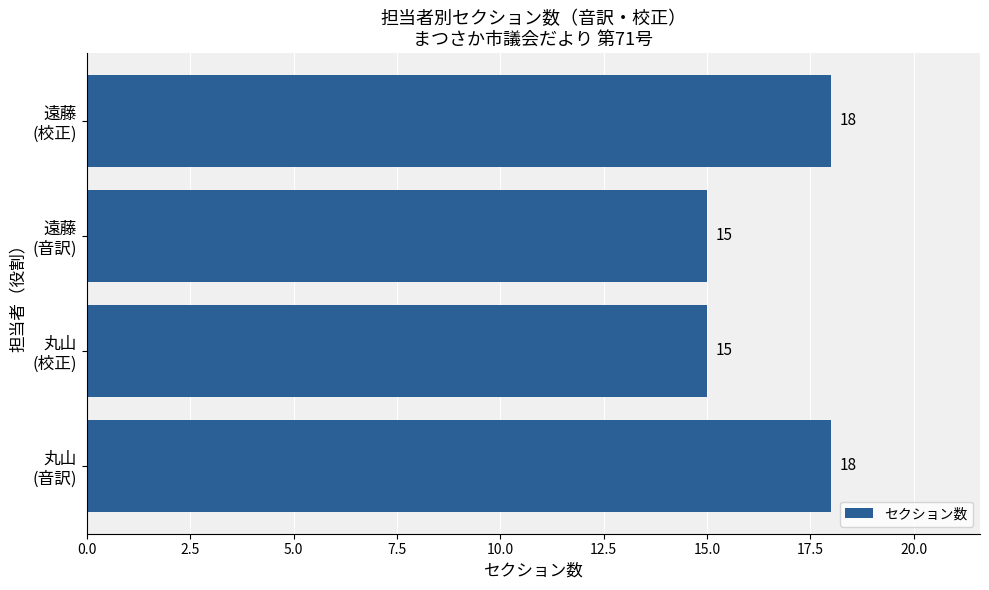

What is the greatest value displayed?

18